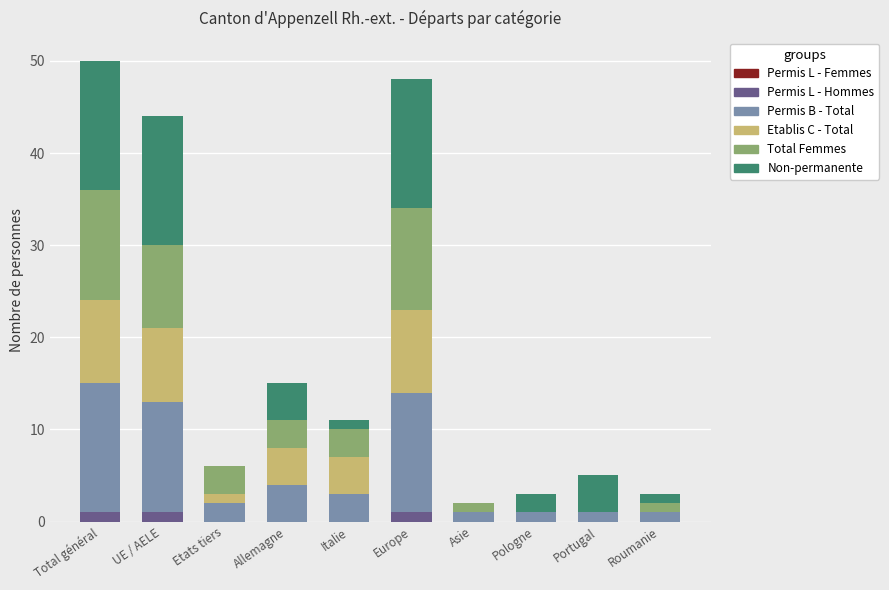

What is the sum of all Permis L - Hommes values?

3